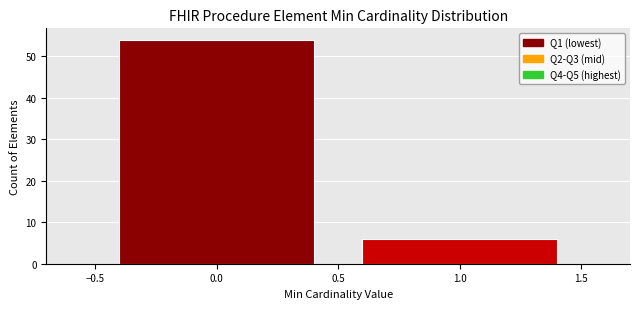

What is the height of the bar covering -0.5 to 0.5 on the x-axis? The values are not printed on the chart, so give them approximately, as read against the axis.

54